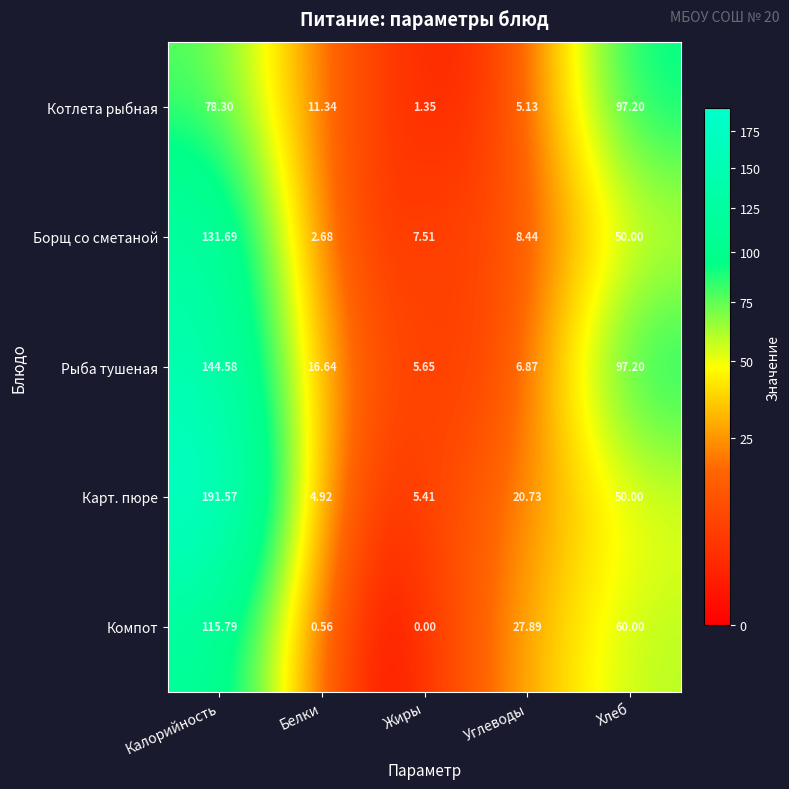

Which category has the highest value in the Борщ со сметаной series?

Калорийность